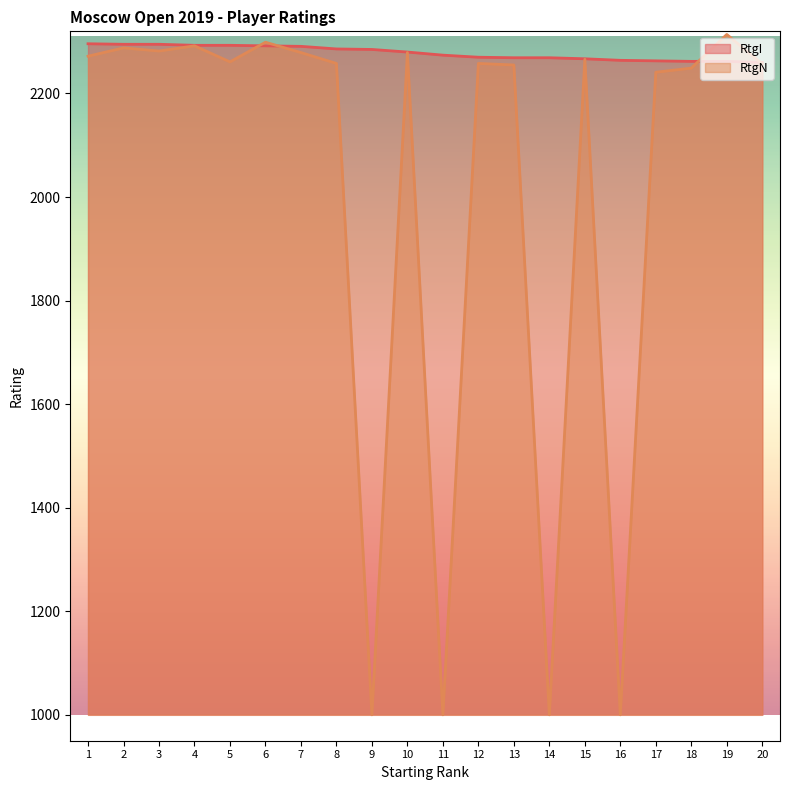

After their last crossing, which series has the higher values: RtgN or RtgI?

RtgI